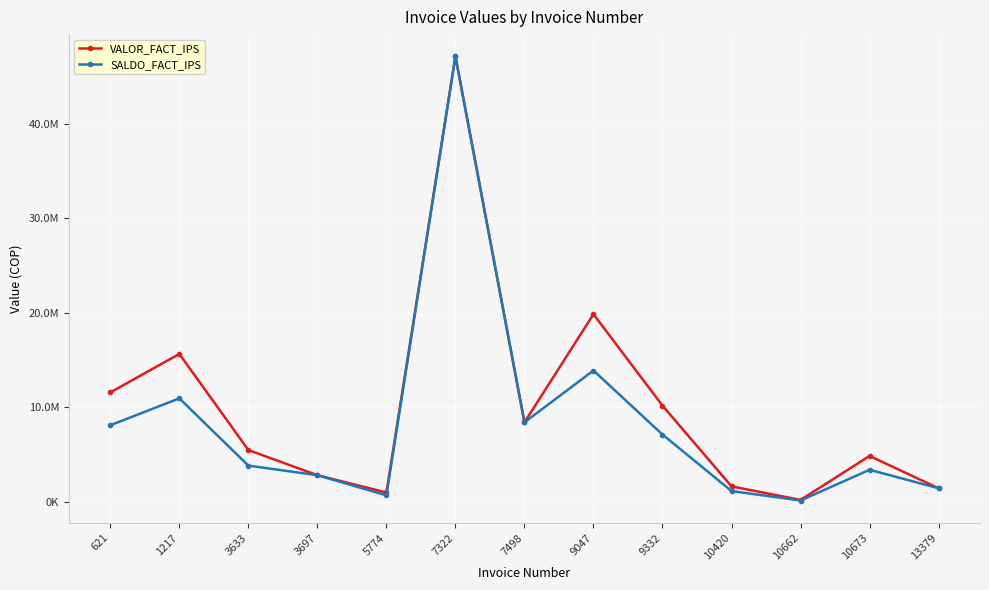

True or false: VALOR_FACT_IPS and SALDO_FACT_IPS intersect in this chart.

False